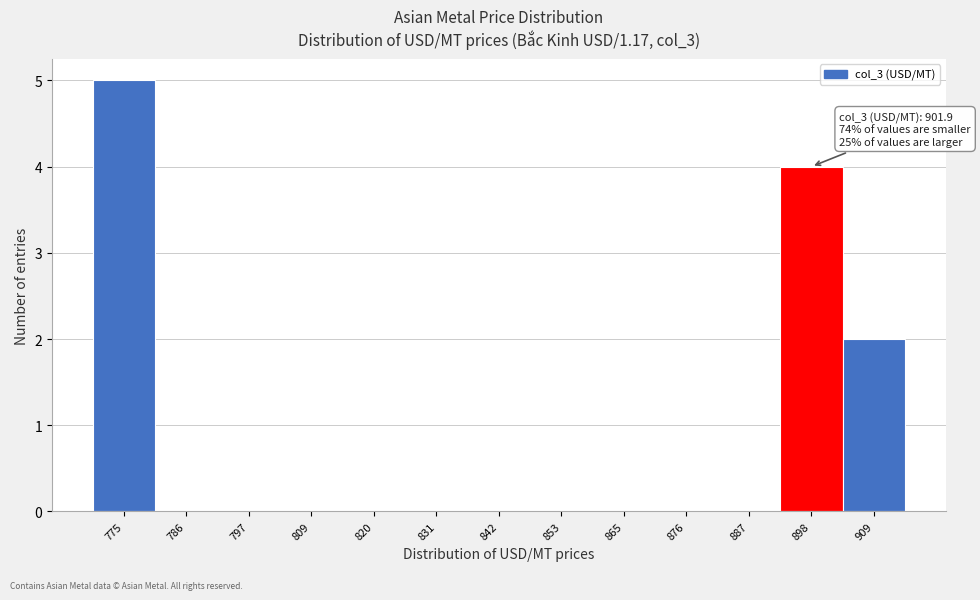

Reading right to left, list all the values displayed in this chart.

909=2	898=4	887=0	876=0	865=0	853=0	842=0	831=0	820=0	809=0	797=0	786=0	775=5